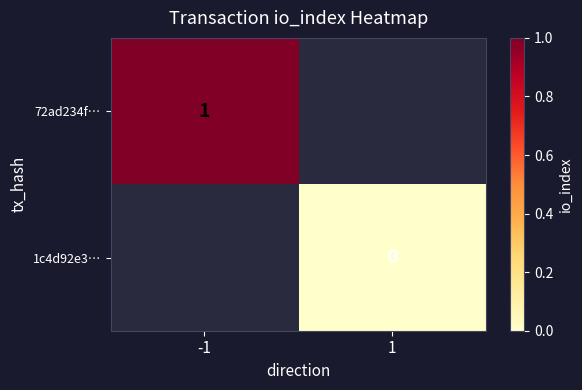

Rank the categories by 1c4d92e3… value from lowest to highest.

-1, 1